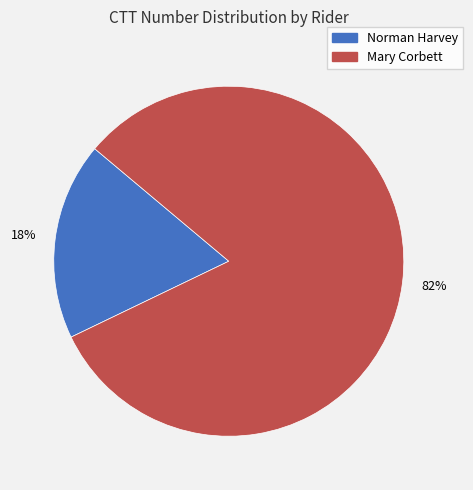

What is the ratio of the value at Norman Harvey to the value at Mary Corbett?

0.2